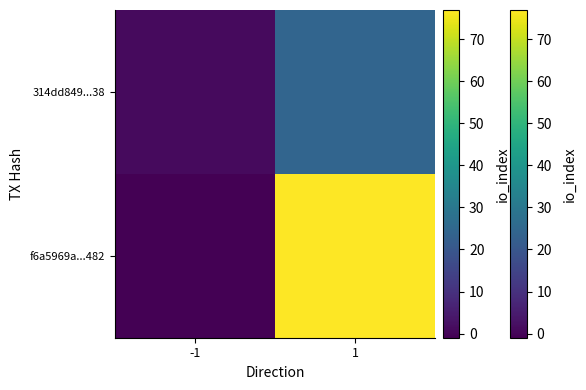

How many values in the f6a5969a8d019c8dac0e4721fac494ec2853482 series are below 77?

1